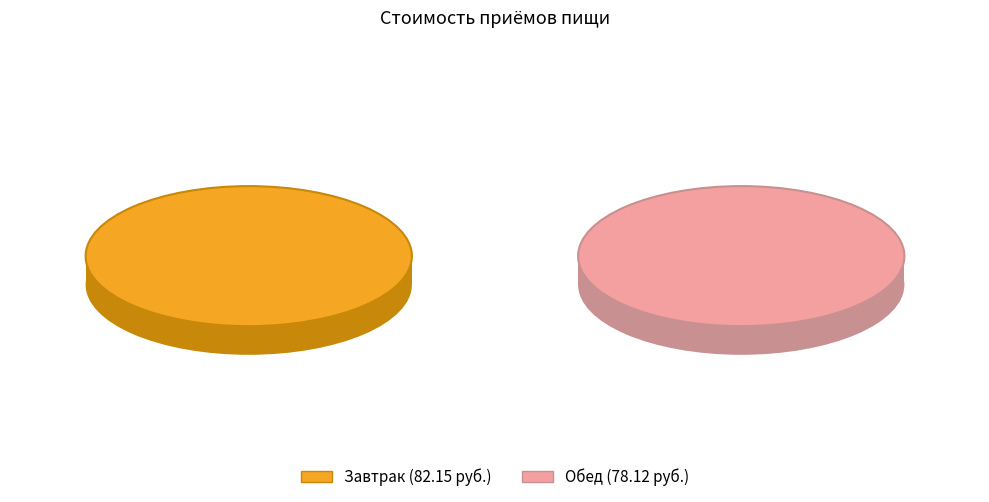

What portion of the pie excludes Обед?

51.3%